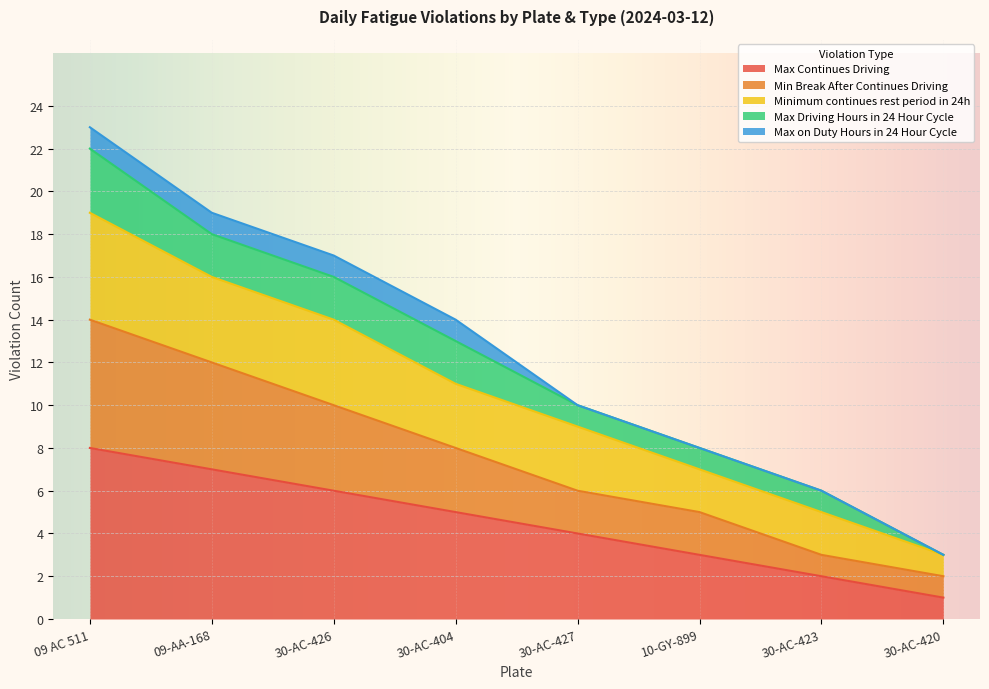

Rank the series at 30-AC-420 from lowest to highest value.

Max Continues Driving, Min Break After Continues Driving, Minimum continues rest period in 24h